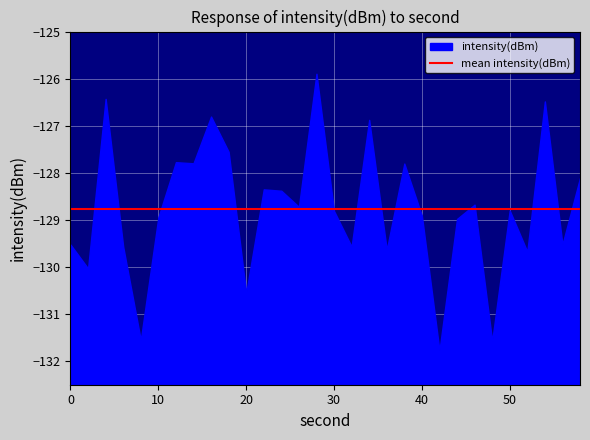

What is the difference between the values at 14 and 50?

1.0